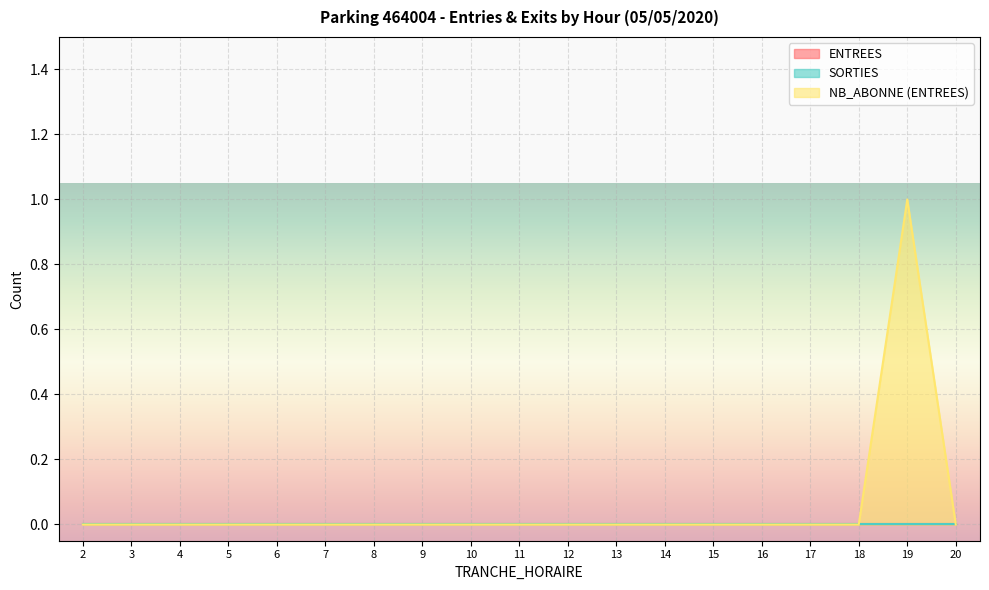

True or false: SORTIES and ENTREES intersect in this chart.

False